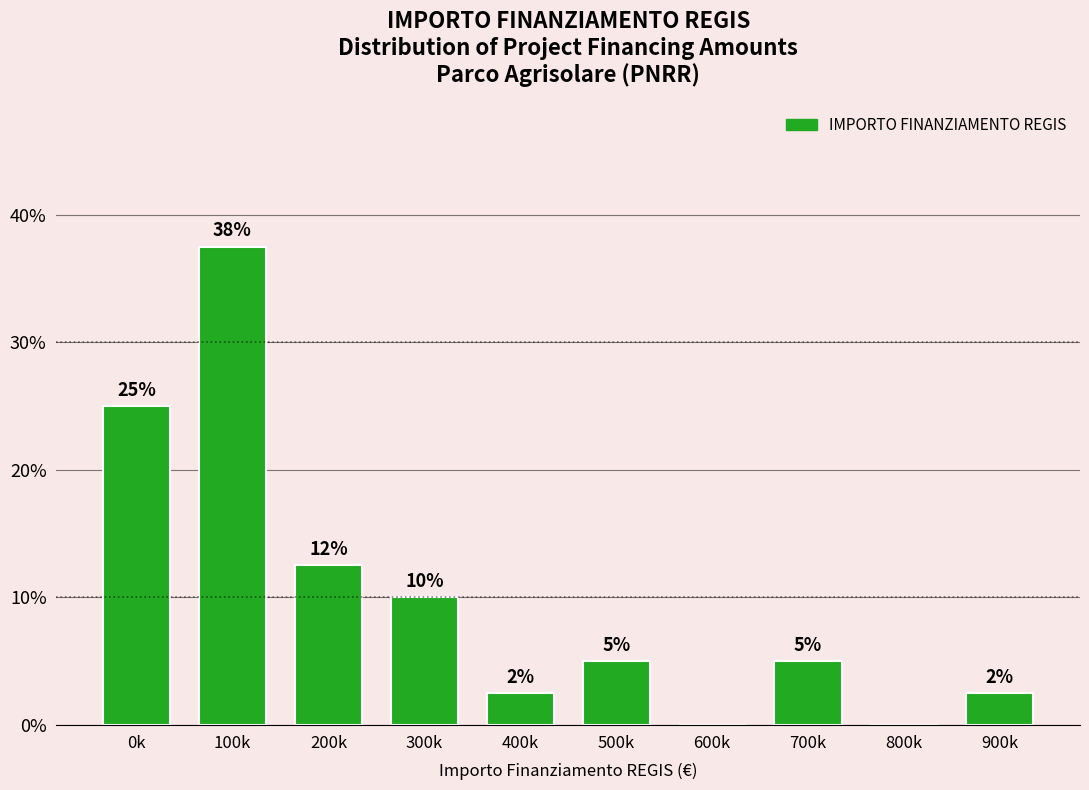

True or false: the data shows -18.4 at 600k.

False